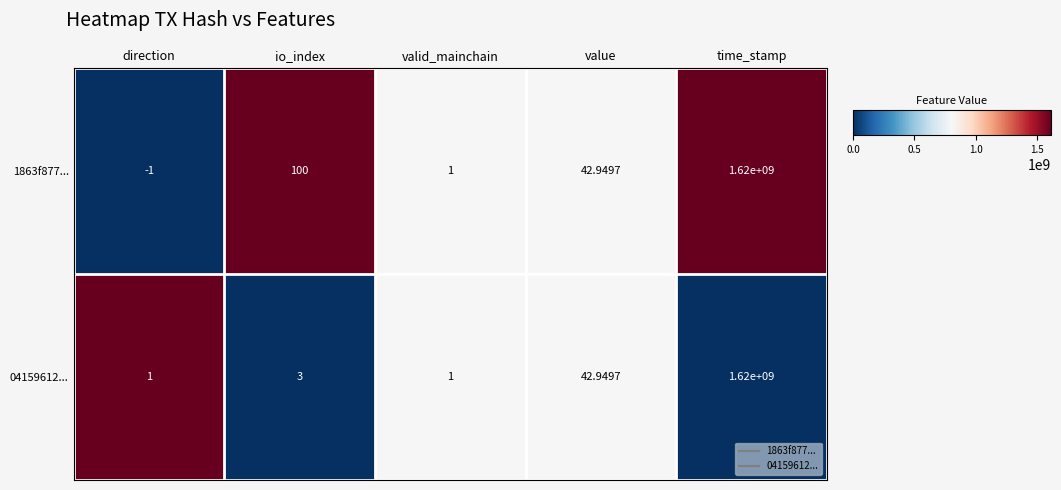

Which category has the highest value in the 04159612... series?

time_stamp